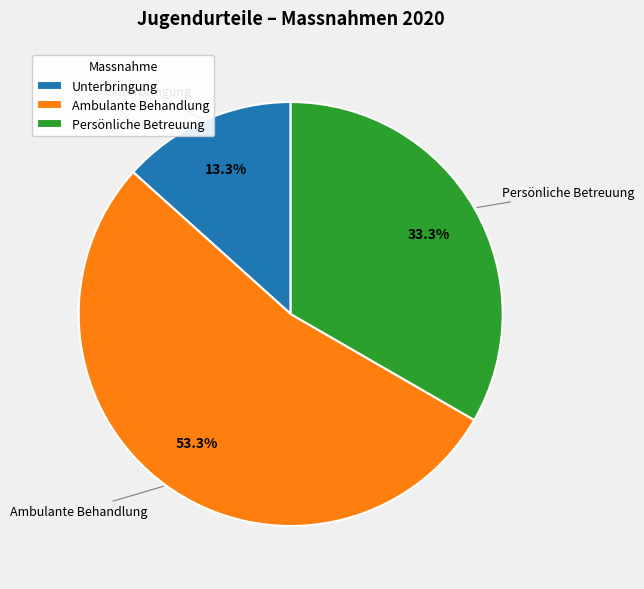

Rank the categories by value from lowest to highest.

Unterbringung, Persönliche Betreuung, Ambulante Behandlung